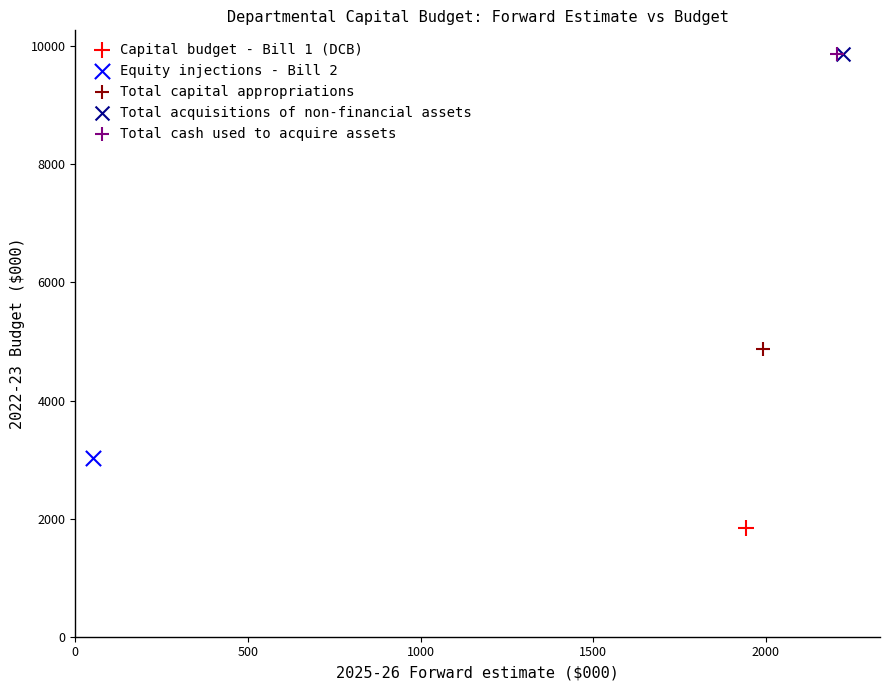

Which series contains the lowest Y value?

Capital budget - Bill 1 (DCB)